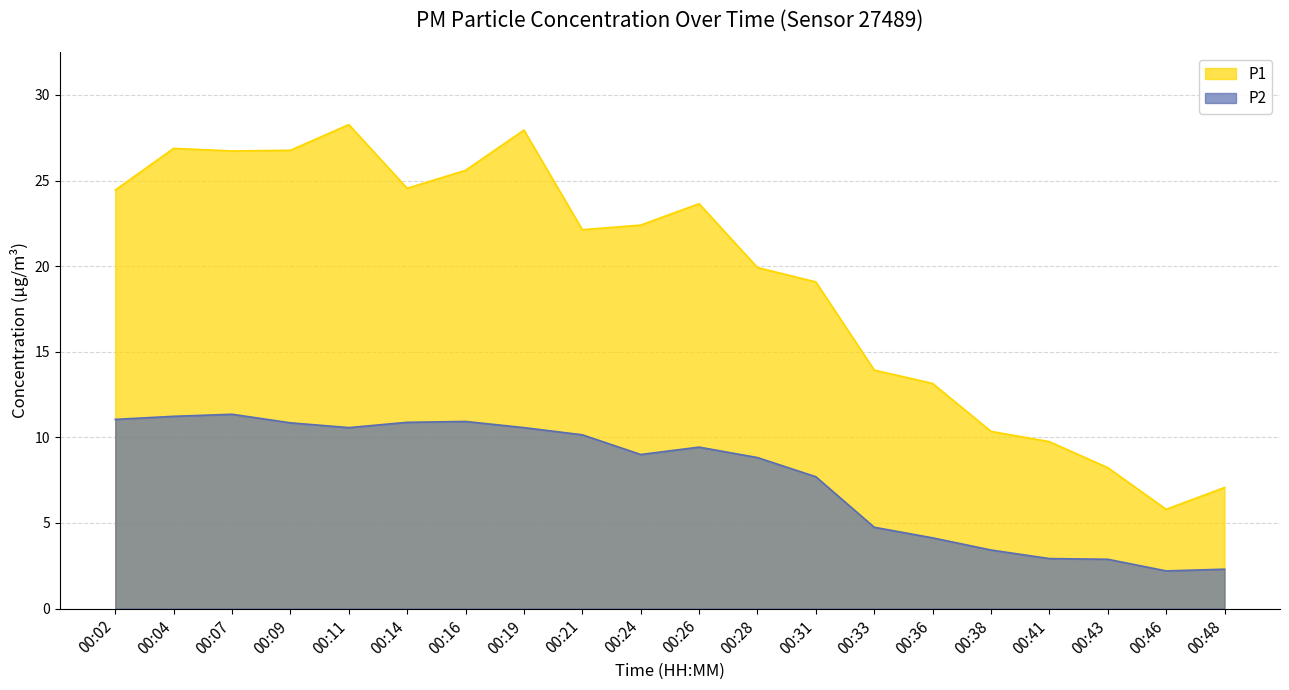

Where does the P2 series first go above 9?

00:02